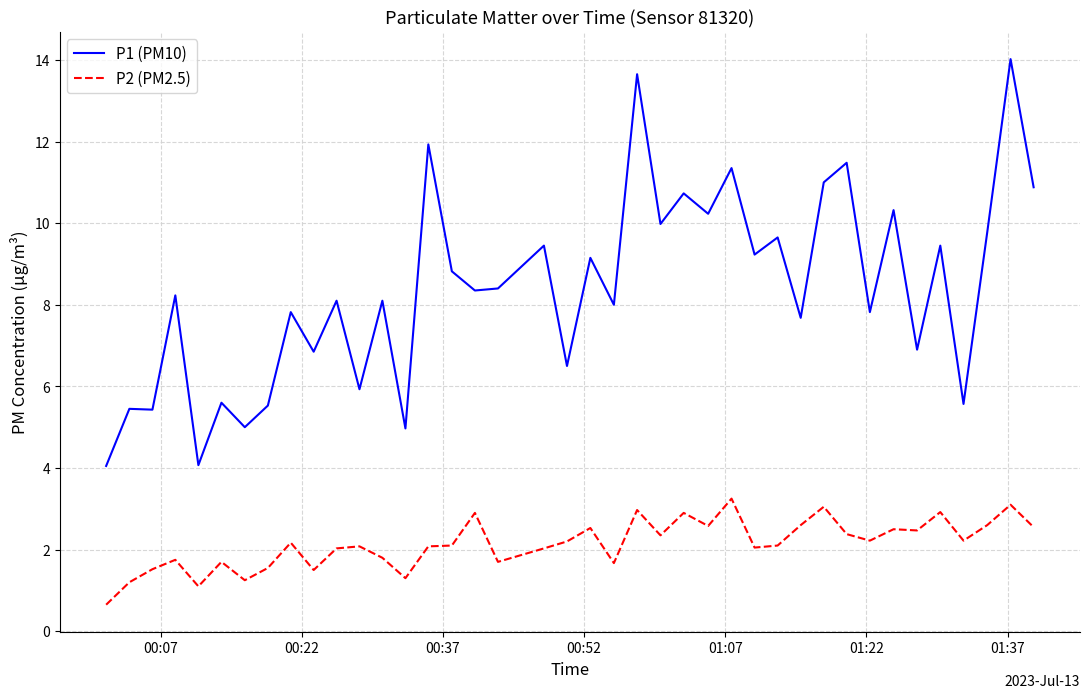

Which series has the widest spread of values?

P1 (PM10)